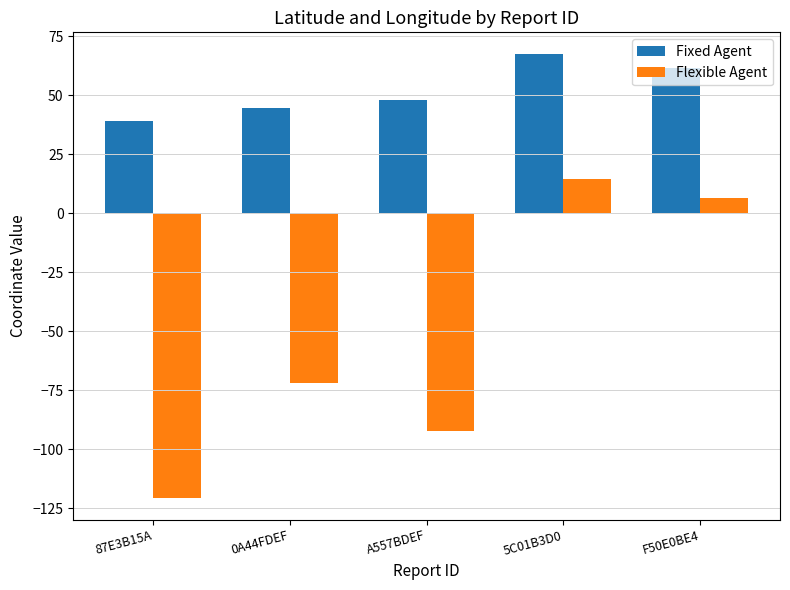

True or false: Flexible Agent has a value of -39.0 at 0A44FDEF.

False